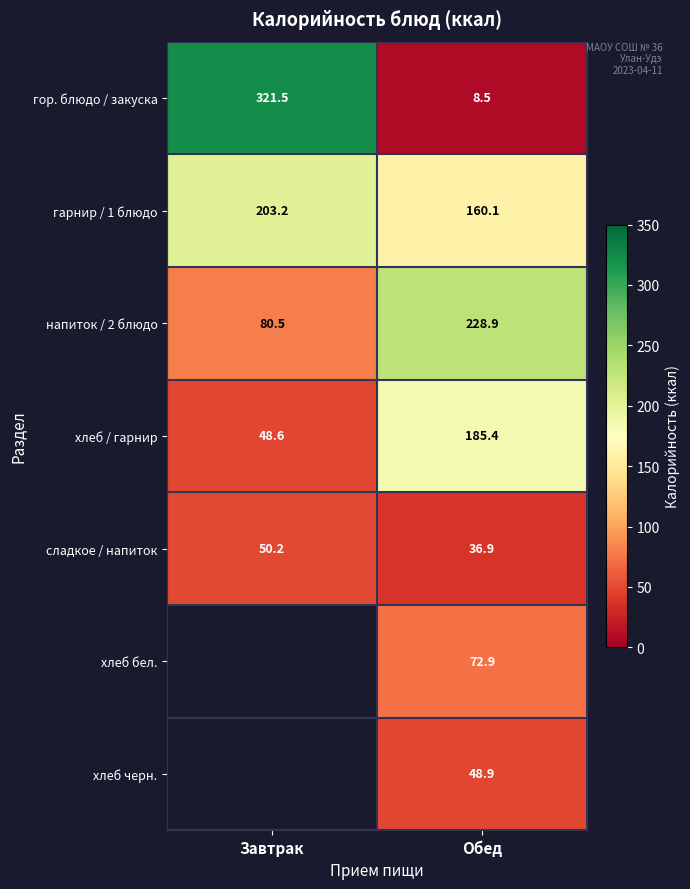

True or false: гор. блюдо / закуска has a value of 491.8 at Завтрак.

False